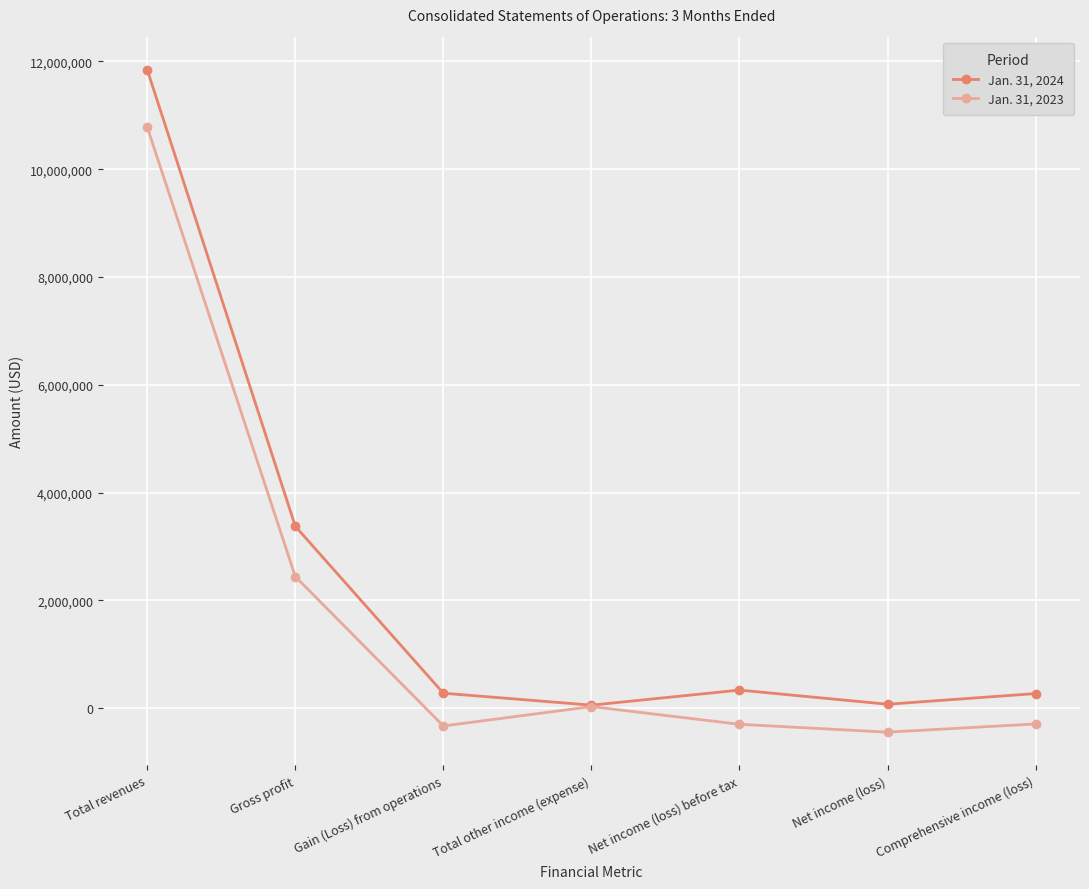

What position from the left is Total revenues?

1